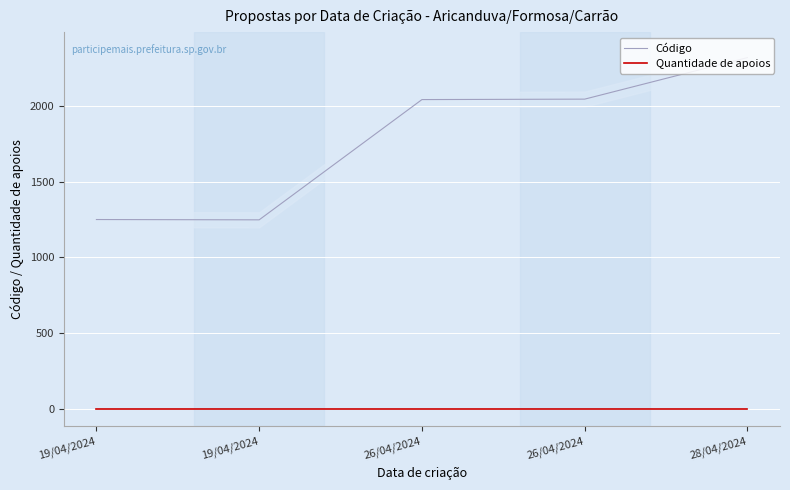

Where does the Código series first go above 2045?

26/04/2024